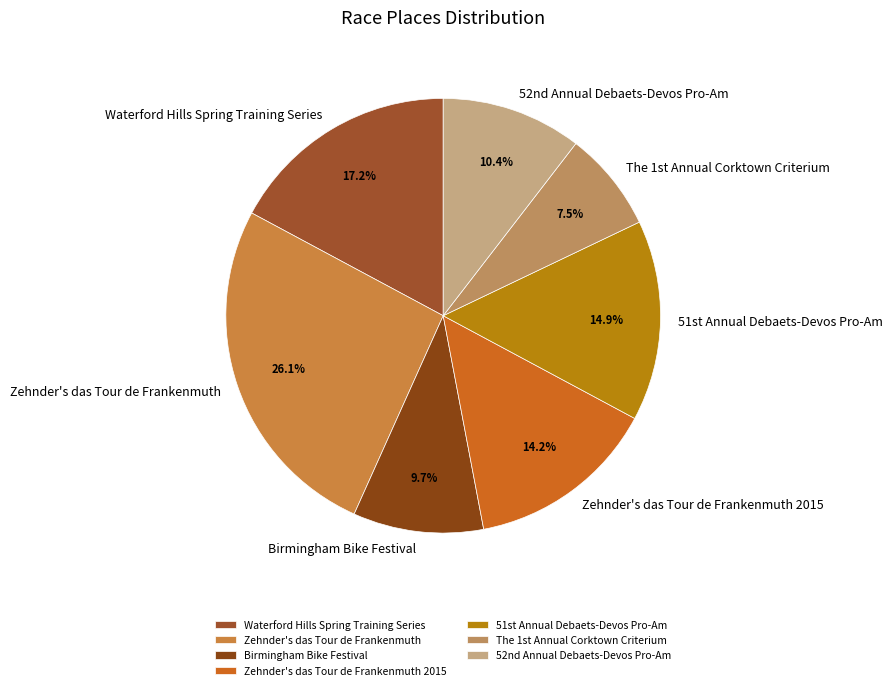

How many segments does this pie chart have?

7